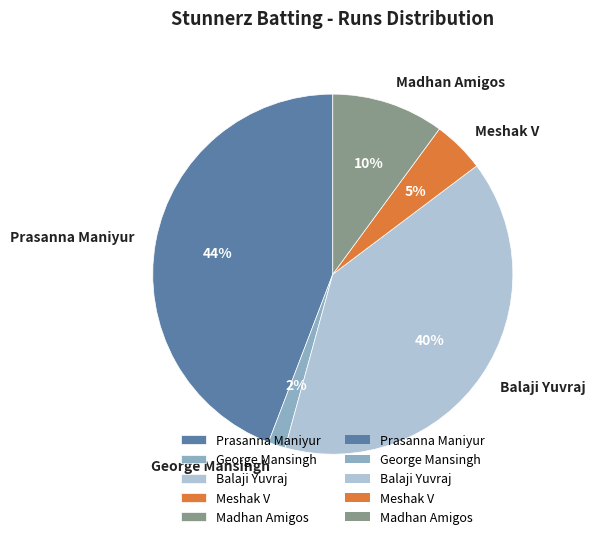

How many slices are in this pie chart?

5